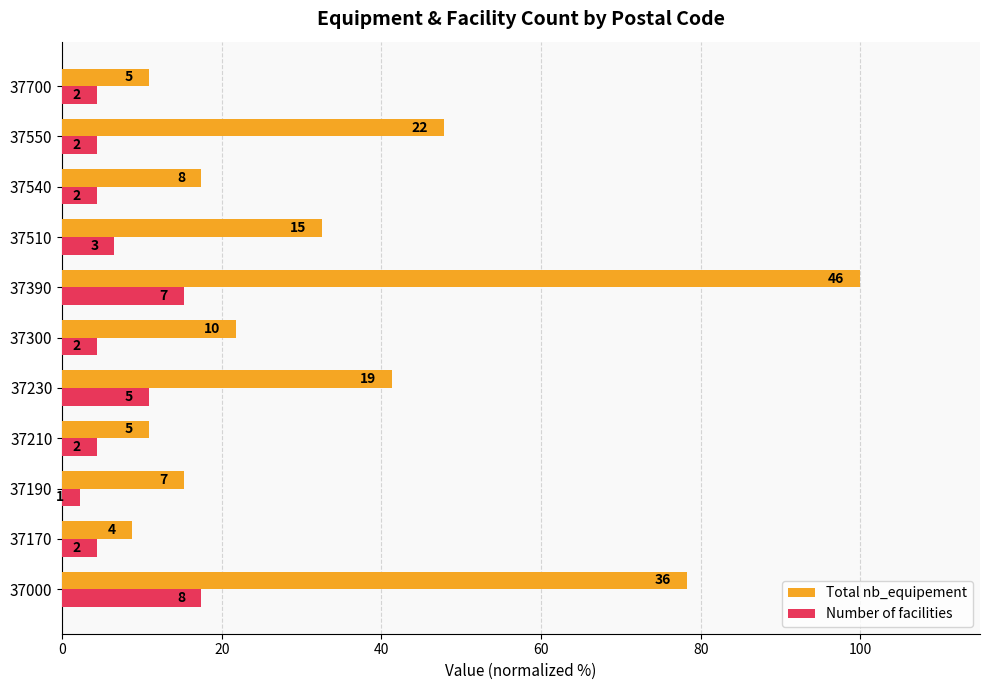

What are all the series names shown in the legend?

Total nb_equipement, Number of facilities